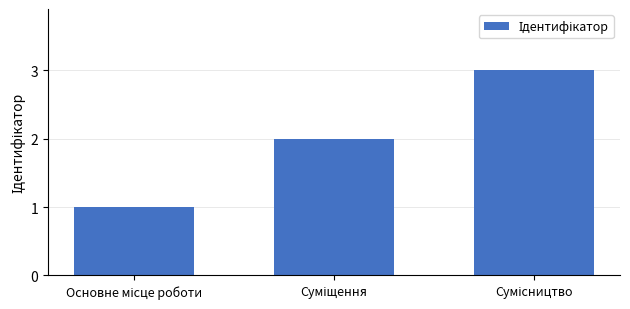

Reading left to right, extract all data points from this chart.

1	2	3